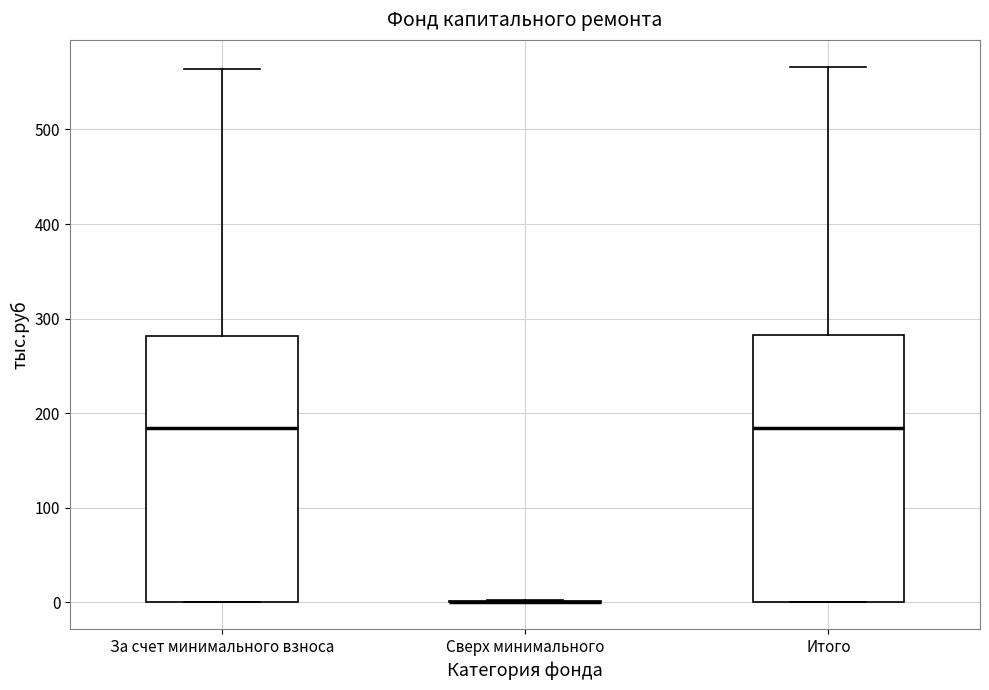

Reading left to right, transcribe this box plot: for each box, give where its median line is, the range the box spans, and where its two whiskers end, as read against the y-axis. The values are not printed on the chart, so give them approximately, as read against the axis.

За счет минимального взноса: median 180, box 0 to 280, whiskers 0 to 560
Сверх минимального: box collapsed to a line at 0, whiskers 0 to 0
Итого: median 180, box 0 to 280, whiskers 0 to 570